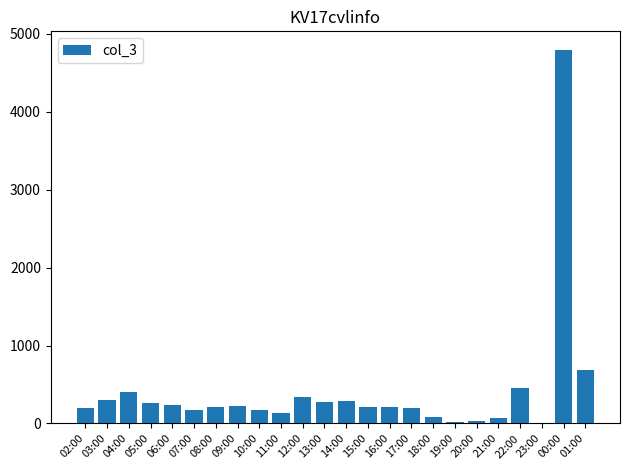

What is the sum of the values at 05:00 and 09:00?

485